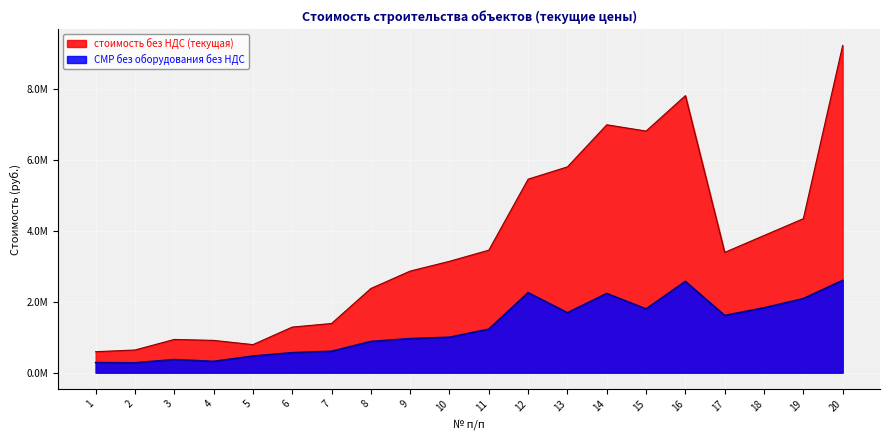

What is the sum of the СМР без оборудования без НДС values at 4 and 1?

599894.9